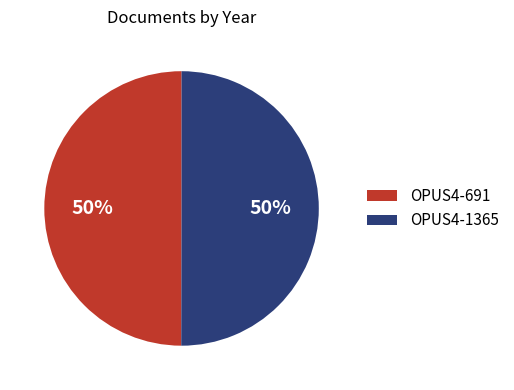

To the nearest percent, what percentage of the pie is OPUS4-1365?

50%